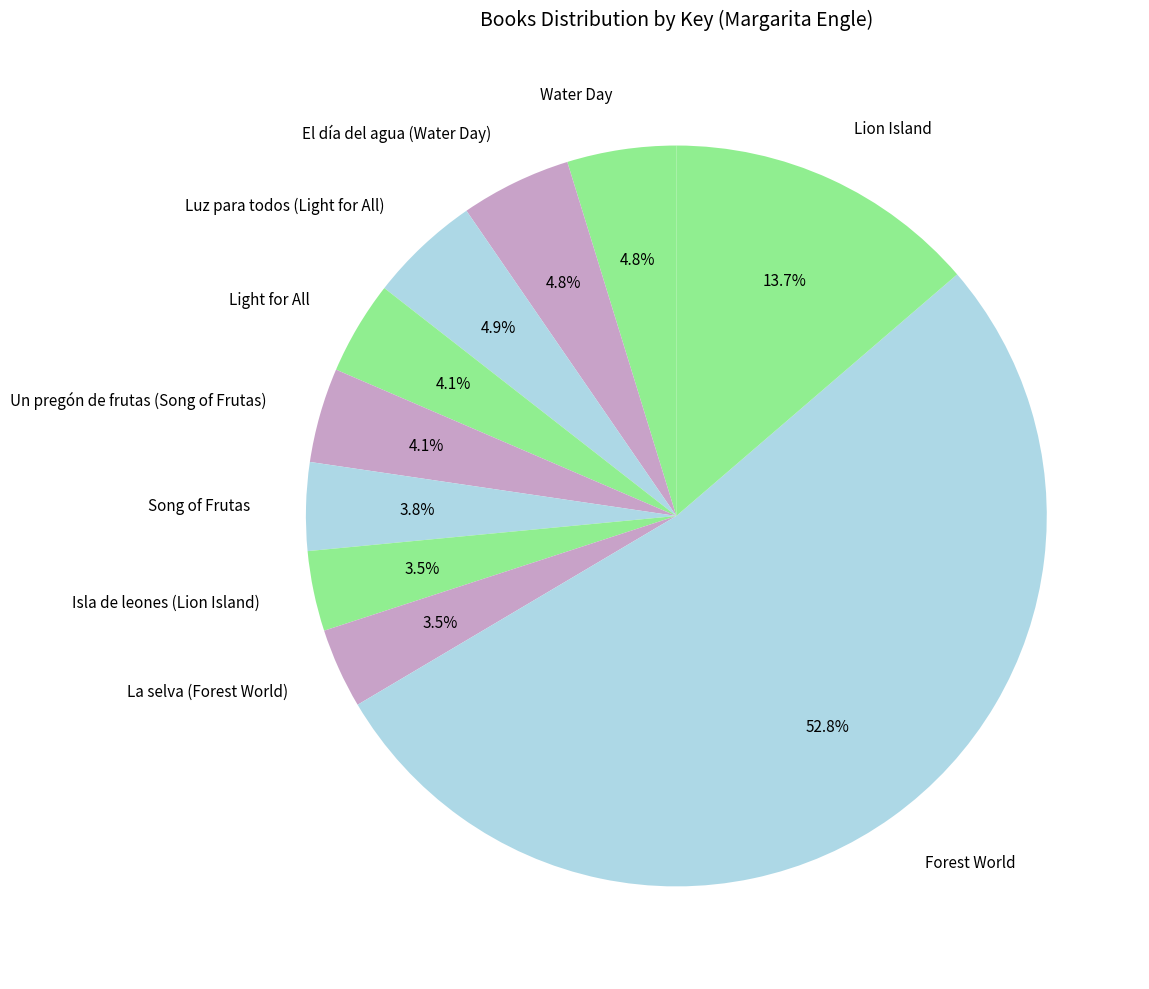

Count the number of slices in the pie.

10